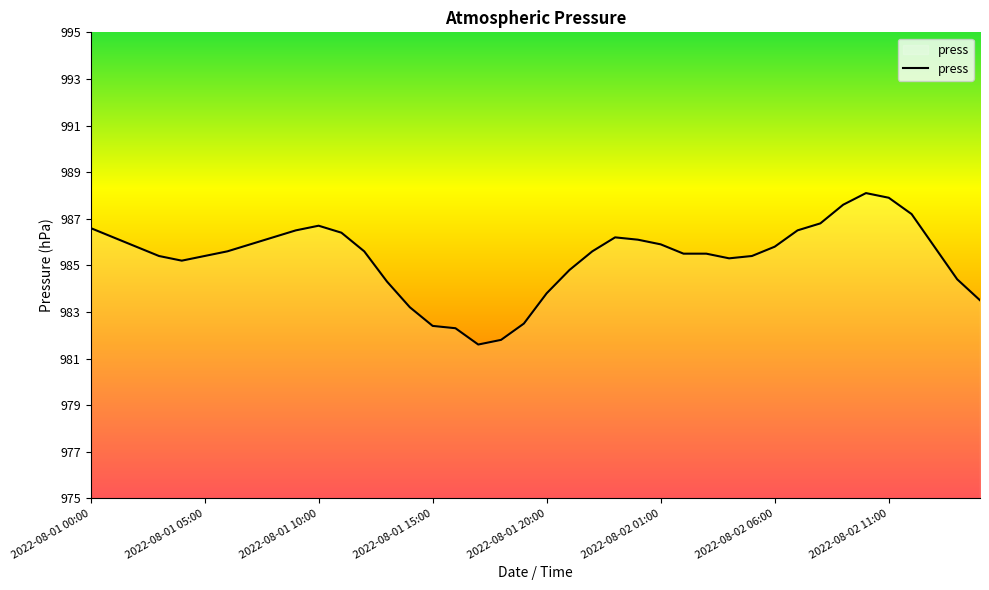

What is the smallest value displayed?

981.6